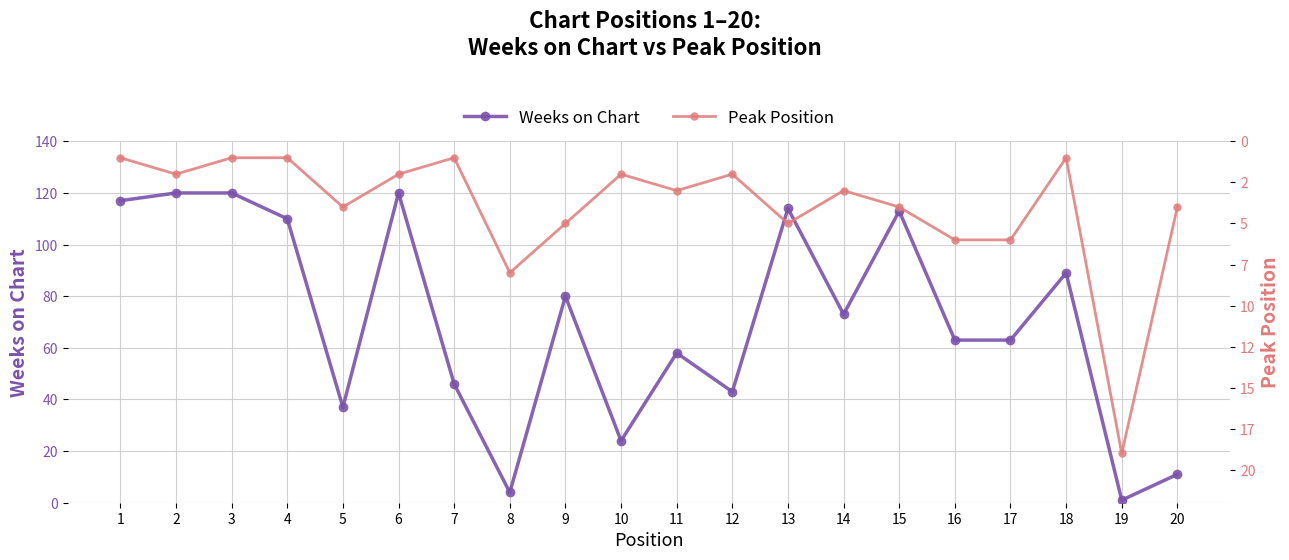

What is the sum of the Weeks on Chart values at 20 and 14?

84